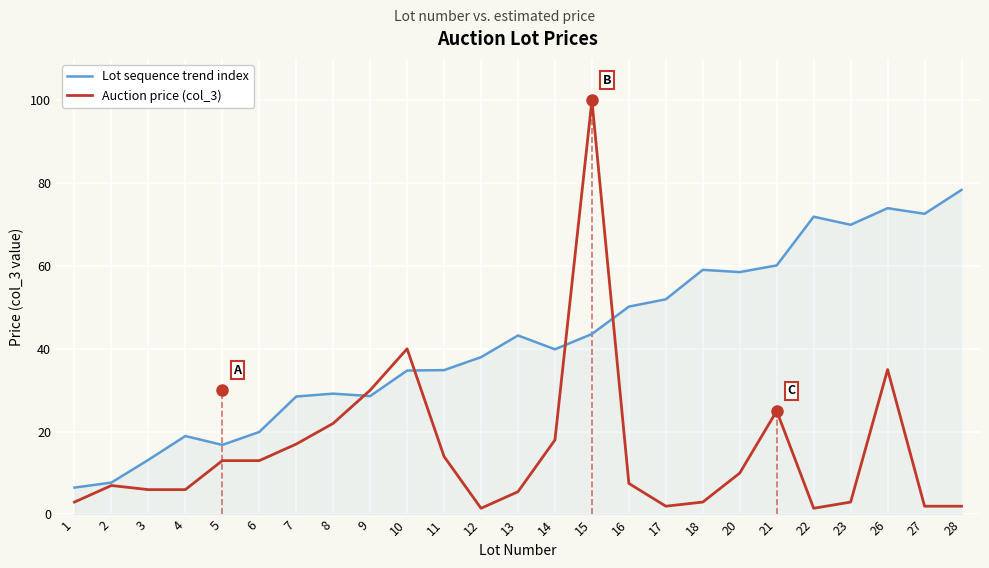

How many times do Lot sequence trend index and Auction price (col_3) cross each other?

4